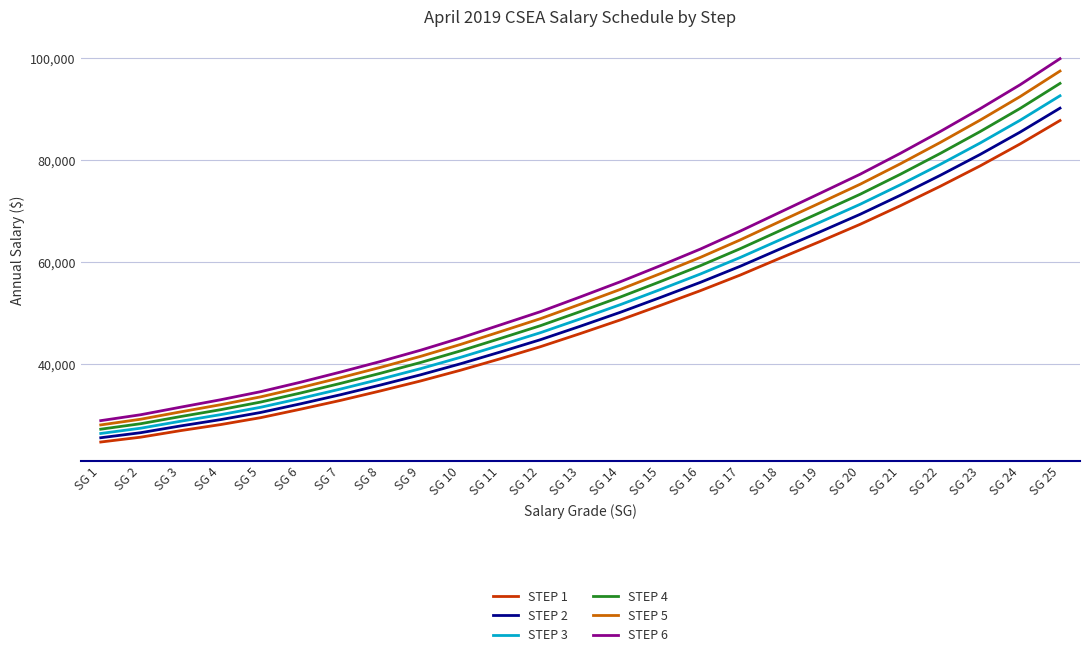

True or false: STEP 4 and STEP 2 cross at least once.

False